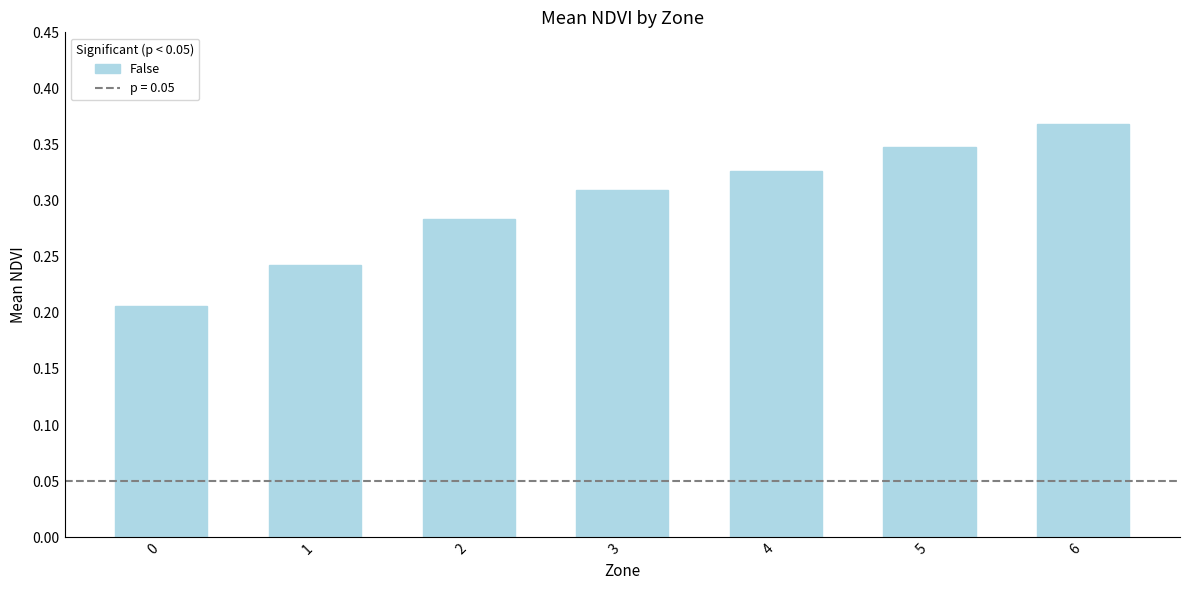

How many distinct data groups are displayed?

1